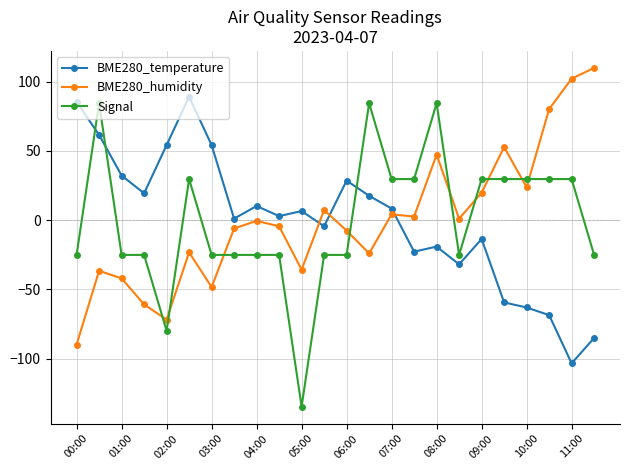

What is the value of the Signal point at the 2nd from the left?

84.5